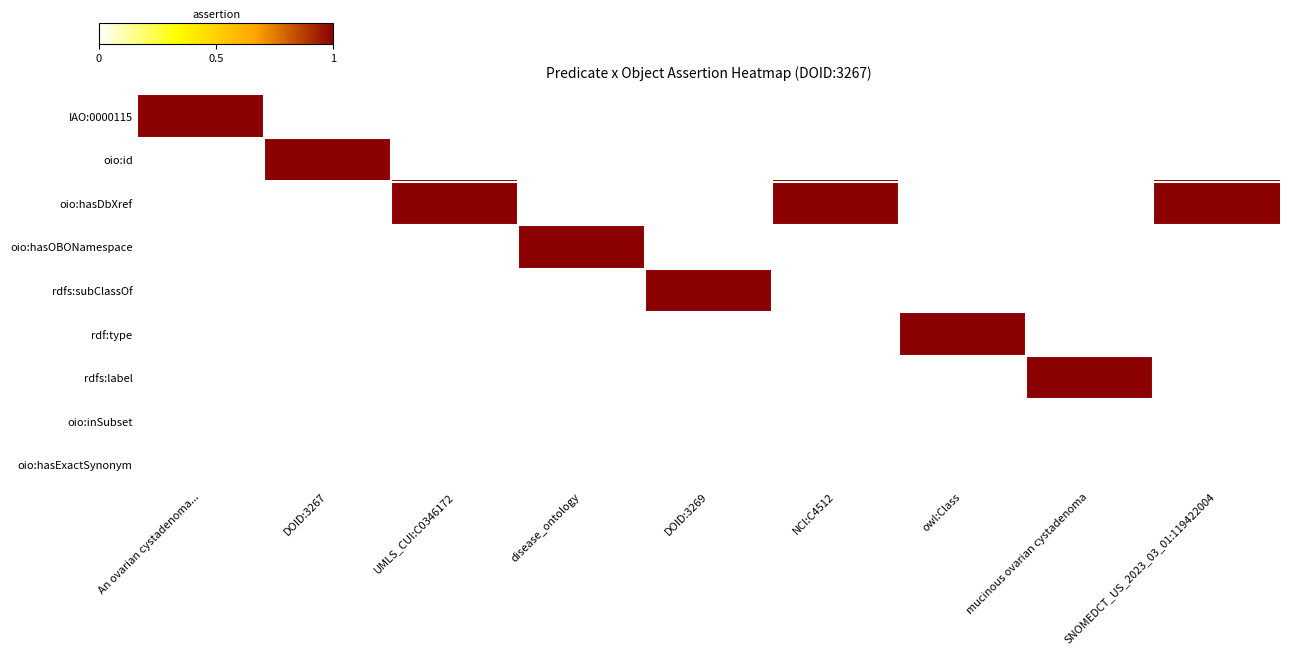

At which category is the sum across all series the highest?

An ovarian cystadenoma...